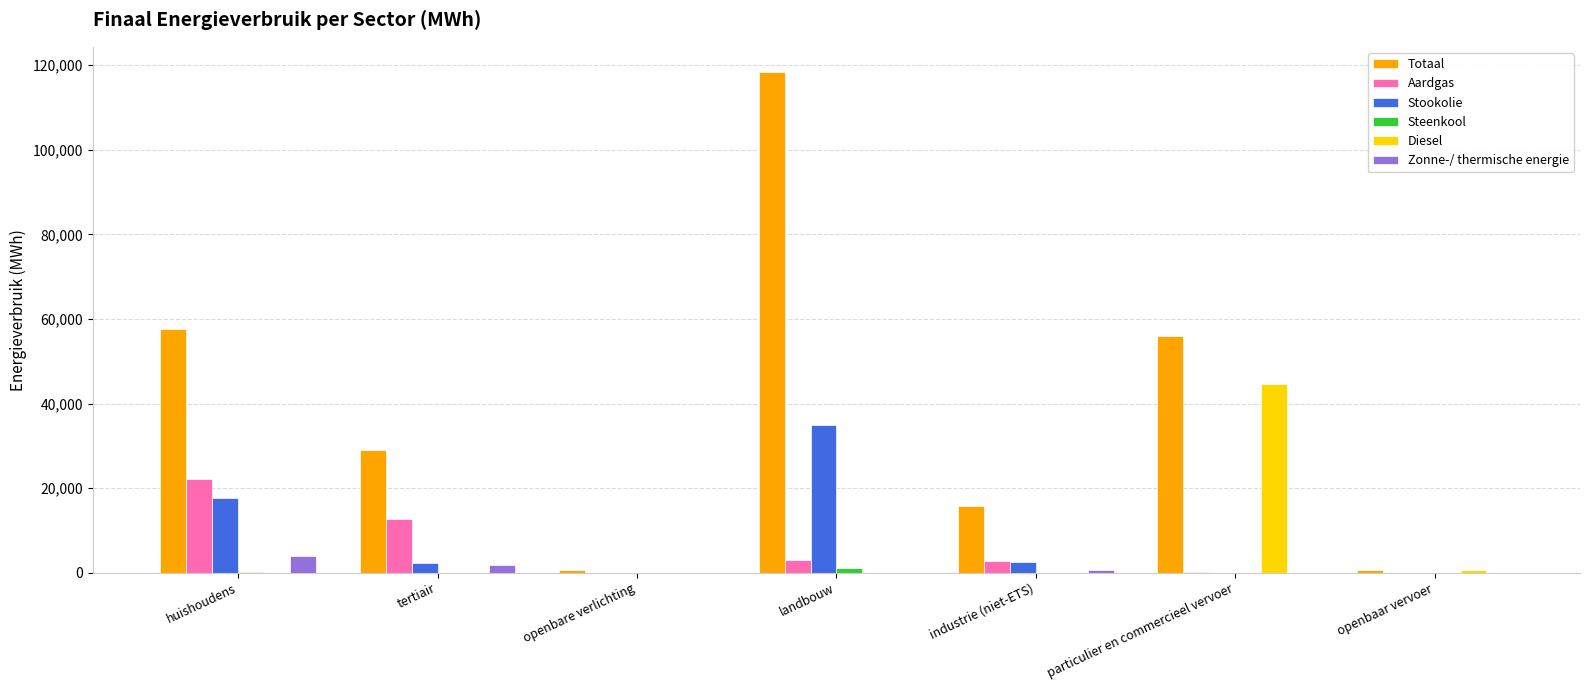

Which series has the widest spread of values?

Totaal